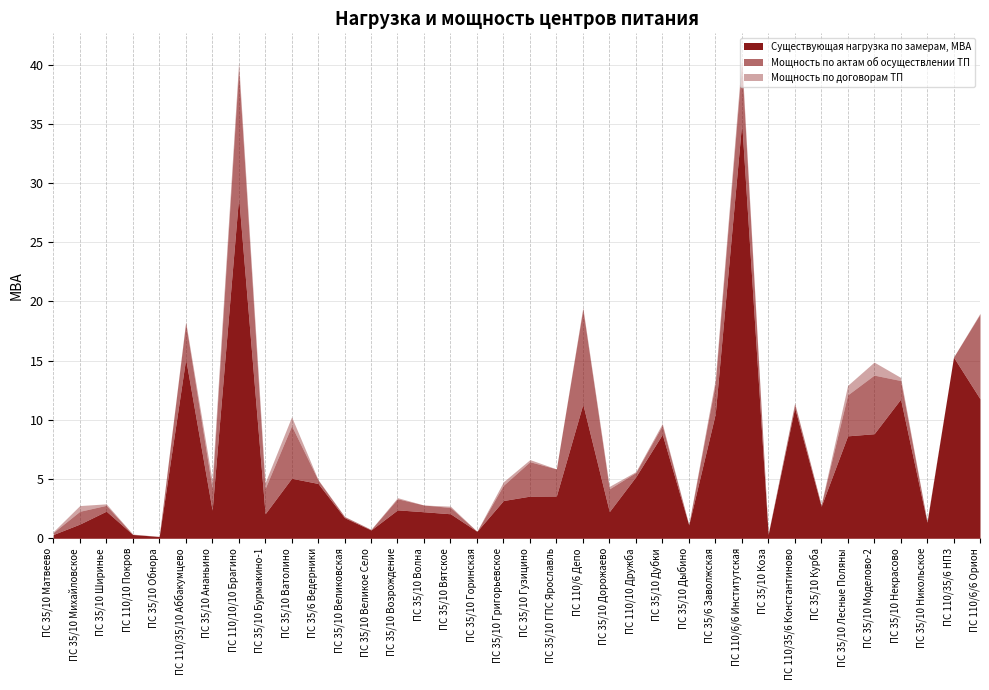

True or false: Существующая нагрузка по замерам, МВА has a value of 16.3 at ПС 110/35/6 Константиново.

False